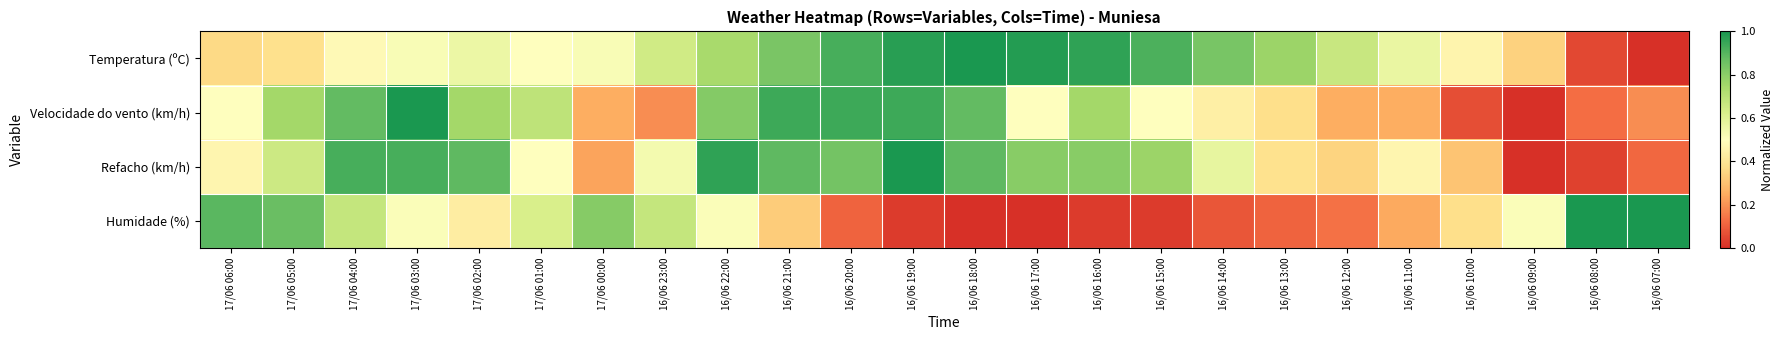

Reading left to right, extract all data points from this chart.

Temperatura (ºC): 17/06 06:00=0.4	17/06 05:00=0.4	17/06 04:00=0.5	17/06 03:00=0.5	17/06 02:00=0.6	17/06 01:00=0.5	17/06 00:00=0.5	16/06 23:00=0.6	16/06 22:00=0.7	16/06 21:00=0.8	16/06 20:00=0.9	16/06 19:00=1.0	16/06 18:00=1.0	16/06 17:00=1.0	16/06 16:00=1.0	16/06 15:00=0.9	16/06 14:00=0.8	16/06 13:00=0.8	16/06 12:00=0.7	16/06 11:00=0.6	16/06 10:00=0.5	16/06 09:00=0.3	16/06 08:00=0.1	16/06 07:00=0.0
Velocidade do vento (km/h): 17/06 06:00=0.5	17/06 05:00=0.8	17/06 04:00=0.9	17/06 03:00=1.0	17/06 02:00=0.8	17/06 01:00=0.7	17/06 00:00=0.2	16/06 23:00=0.2	16/06 22:00=0.8	16/06 21:00=0.9	16/06 20:00=0.9	16/06 19:00=0.9	16/06 18:00=0.9	16/06 17:00=0.5	16/06 16:00=0.8	16/06 15:00=0.5	16/06 14:00=0.4	16/06 13:00=0.4	16/06 12:00=0.2	16/06 11:00=0.2	16/06 10:00=0.1	16/06 09:00=0.0	16/06 08:00=0.1	16/06 07:00=0.2
Refacho (km/h): 17/06 06:00=0.5	17/06 05:00=0.7	17/06 04:00=0.9	17/06 03:00=0.9	17/06 02:00=0.9	17/06 01:00=0.5	17/06 00:00=0.2	16/06 23:00=0.5	16/06 22:00=1.0	16/06 21:00=0.9	16/06 20:00=0.8	16/06 19:00=1.0	16/06 18:00=0.9	16/06 17:00=0.8	16/06 16:00=0.8	16/06 15:00=0.8	16/06 14:00=0.6	16/06 13:00=0.4	16/06 12:00=0.3	16/06 11:00=0.5	16/06 10:00=0.3	16/06 09:00=0.0	16/06 08:00=0.0	16/06 07:00=0.1
Humidade (%): 17/06 06:00=0.9	17/06 05:00=0.9	17/06 04:00=0.7	17/06 03:00=0.5	17/06 02:00=0.4	17/06 01:00=0.6	17/06 00:00=0.8	16/06 23:00=0.7	16/06 22:00=0.5	16/06 21:00=0.3	16/06 20:00=0.1	16/06 19:00=0.0	16/06 18:00=0.0	16/06 17:00=0.0	16/06 16:00=0.0	16/06 15:00=0.0	16/06 14:00=0.1	16/06 13:00=0.1	16/06 12:00=0.1	16/06 11:00=0.2	16/06 10:00=0.4	16/06 09:00=0.5	16/06 08:00=1.0	16/06 07:00=1.0